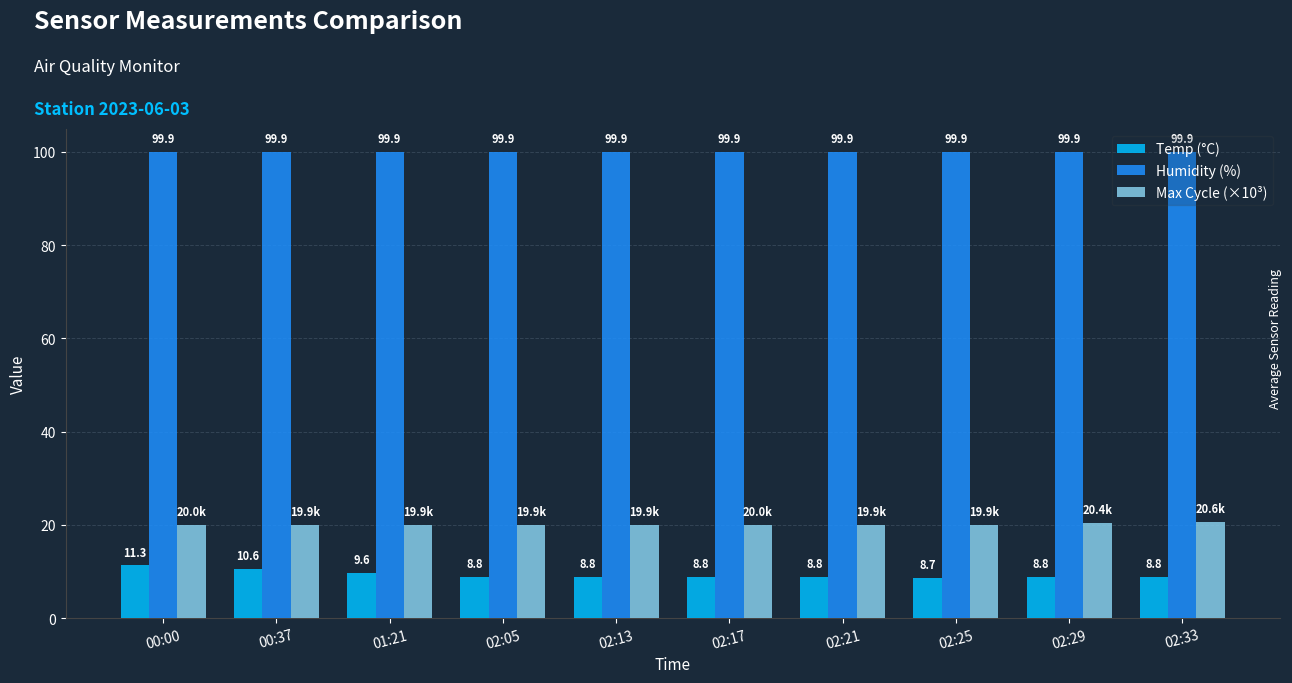

List the series in order of their peak value, highest first.

Humidity (%), Max Cycle (×10³), Temp (°C)